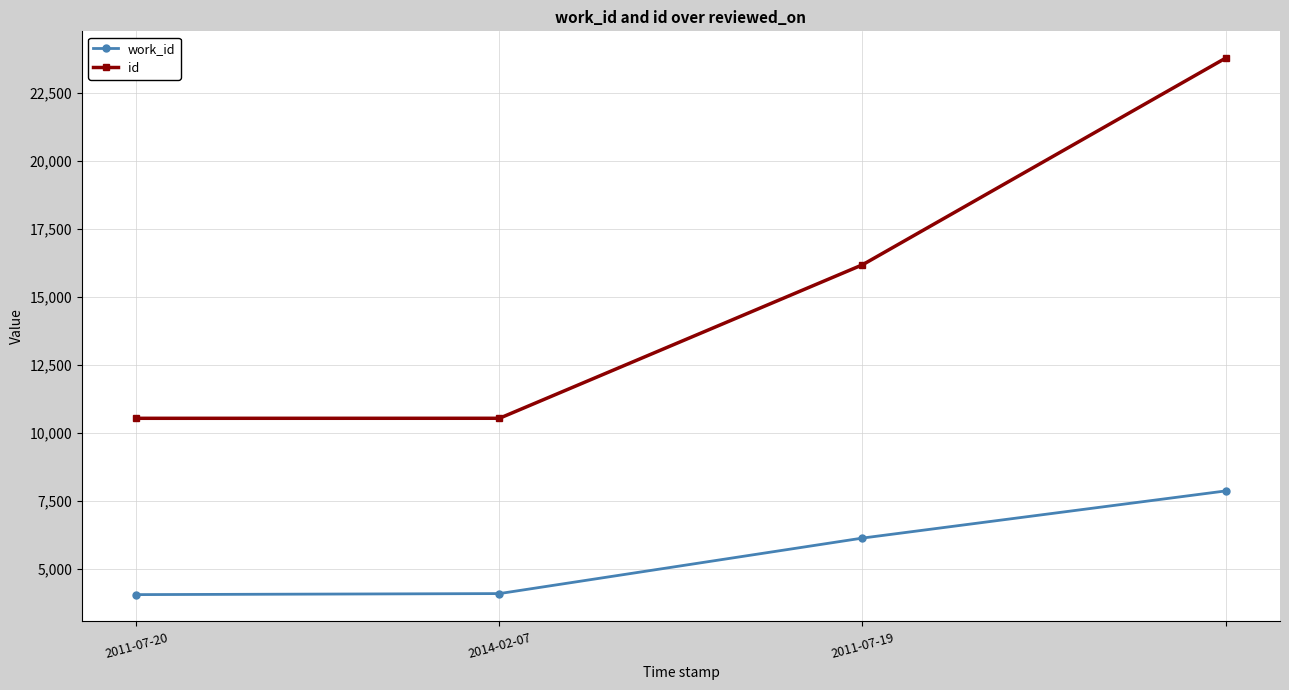

How many distinct data groups are displayed?

2